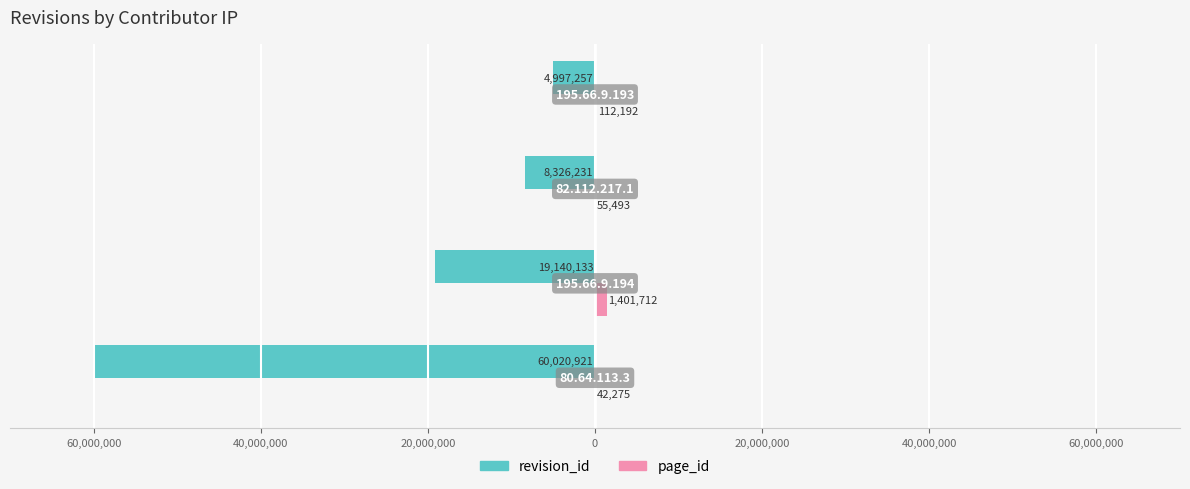

What are all the series names shown in the legend?

revision_id, page_id